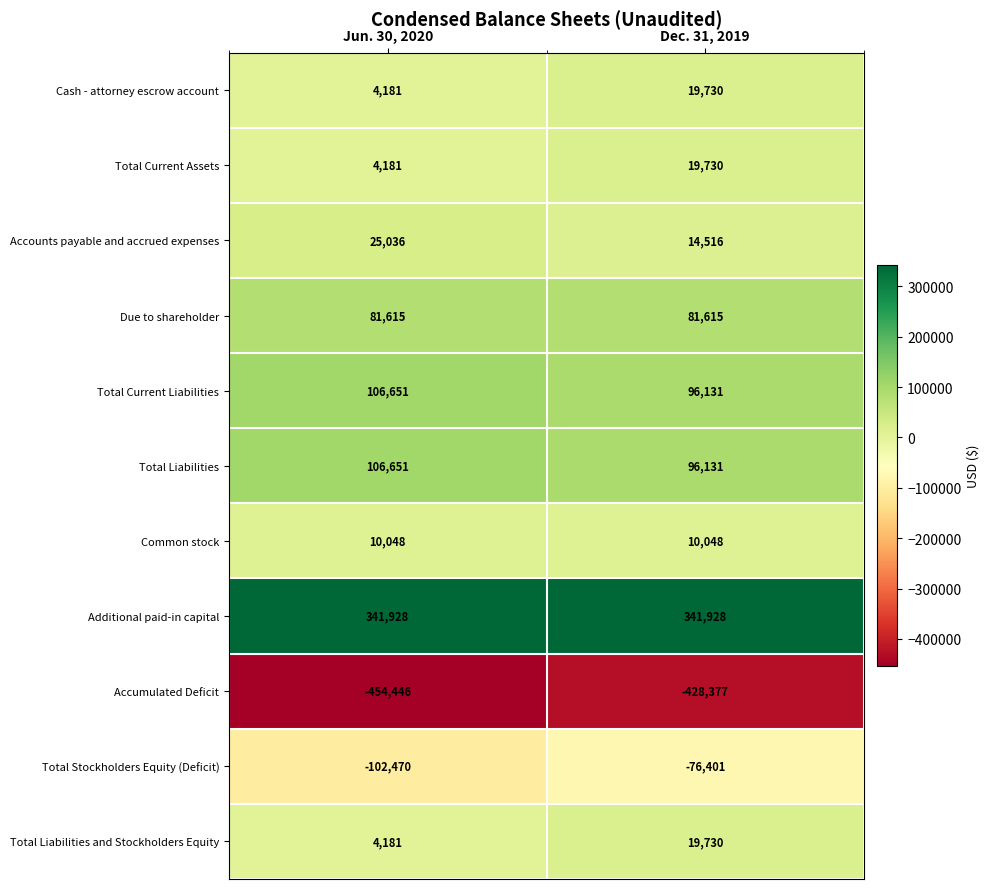

What is the difference between the highest and lowest values at Jun. 30, 2020?

796374